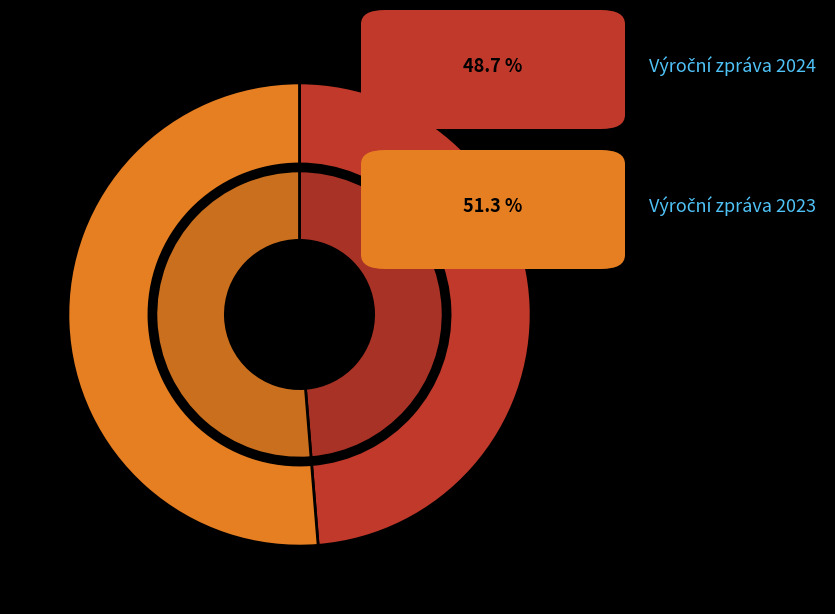

How many slices are in this pie chart?

2